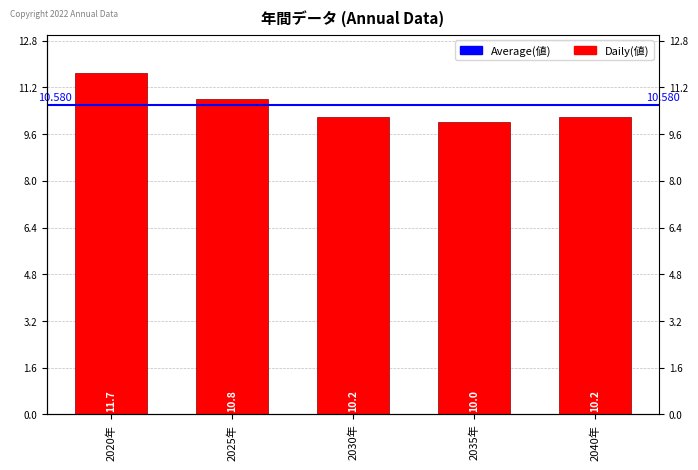

Approximately how many times larger is the value at 2040年 compared to 2030年?

1.0